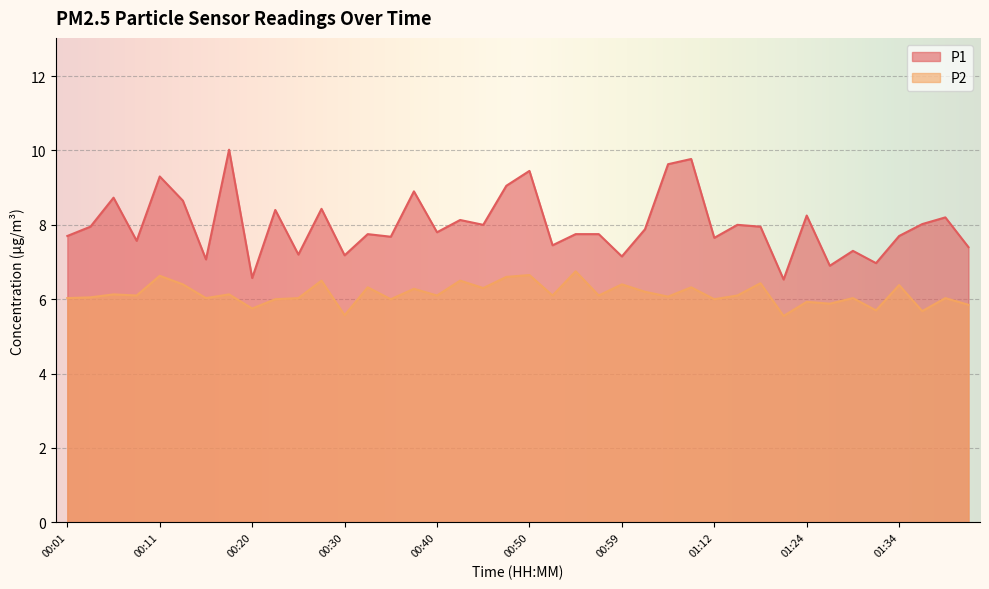

Is the value of P1 at 01:22 greater than the value of P2 at 00:52?

Yes